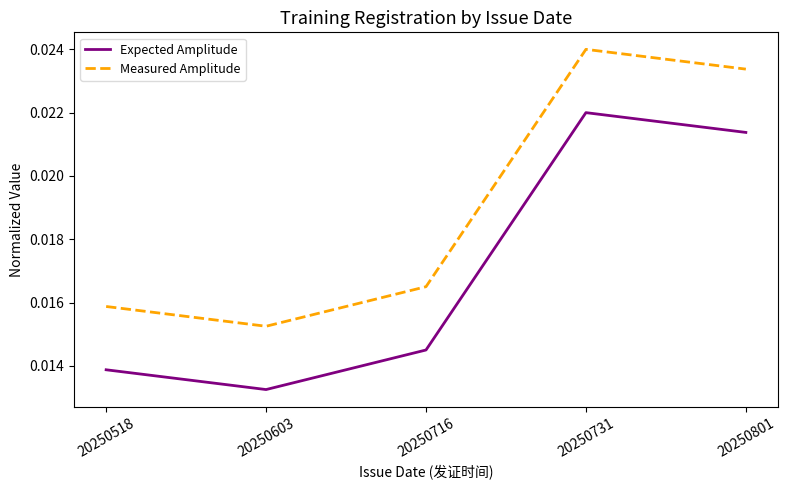

True or false: Measured Amplitude and Expected Amplitude intersect in this chart.

False